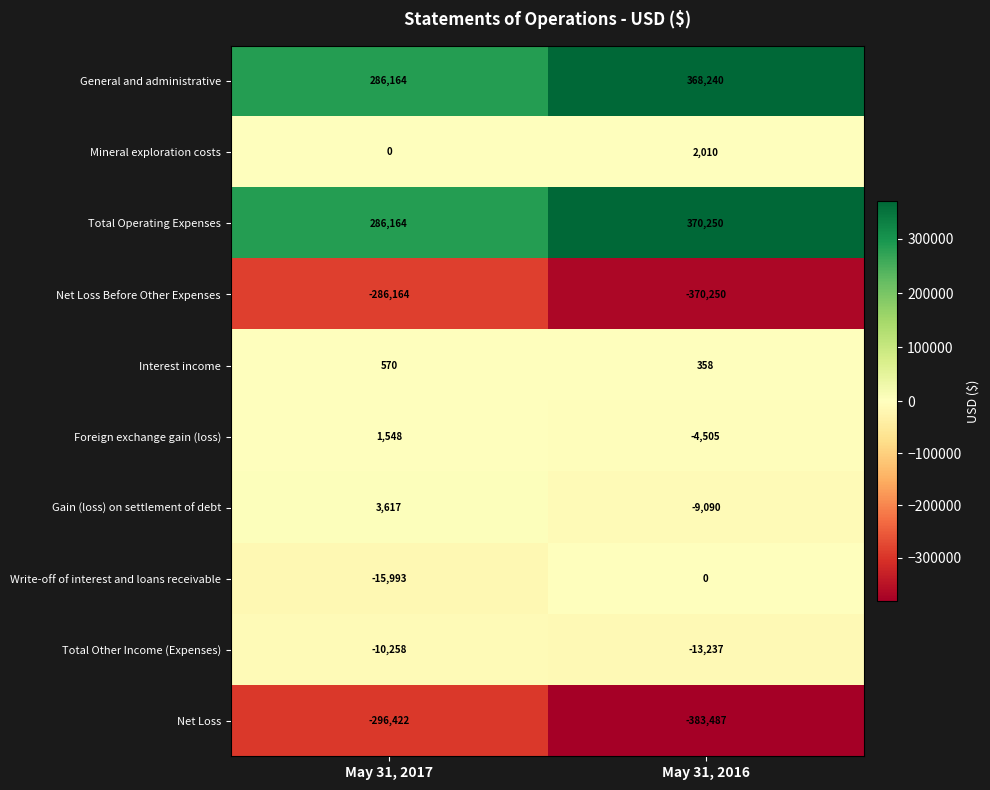

Reading right to left, list all the values displayed in this chart.

General and administrative: 368240	286164
Mineral exploration costs: 2010	0
Total Operating Expenses: 370250	286164
Net Loss Before Other Expenses: -370250	-286164
Interest income: 358	570
Foreign exchange gain (loss): -4505	1548
Gain (loss) on settlement of debt: -9090	3617
Write-off of interest and loans receivable: 0	-15993
Total Other Income (Expenses): -13237	-10258
Net Loss: -383487	-296422